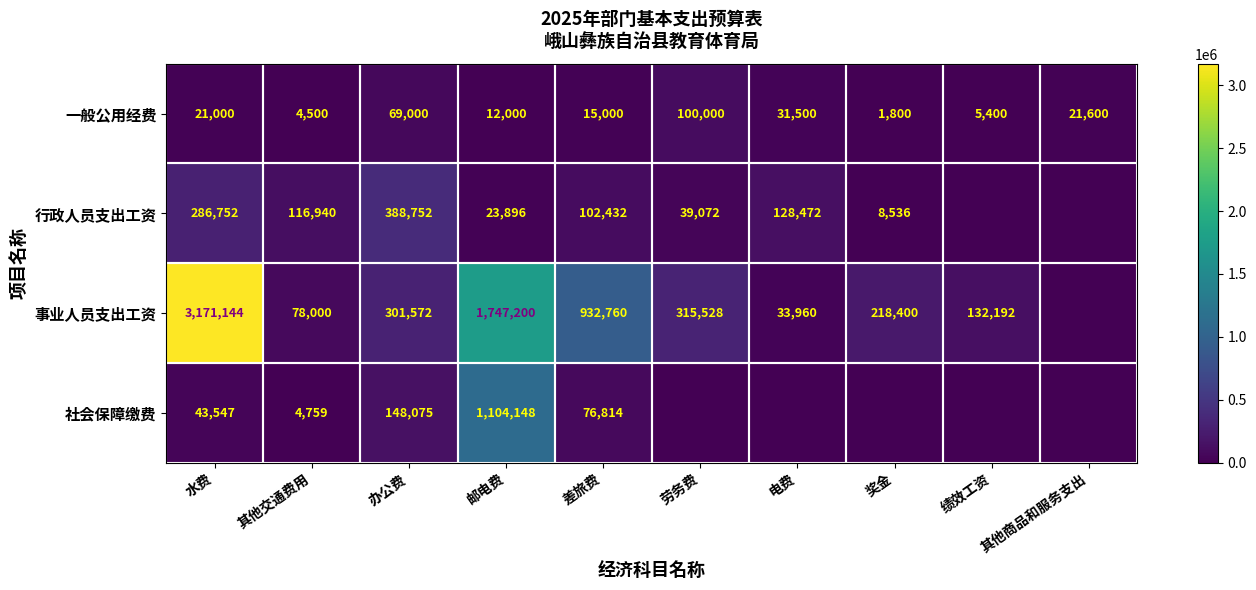

Between 其他交通费用 and 办公费, which series saw the biggest shift?

行政人员支出工资